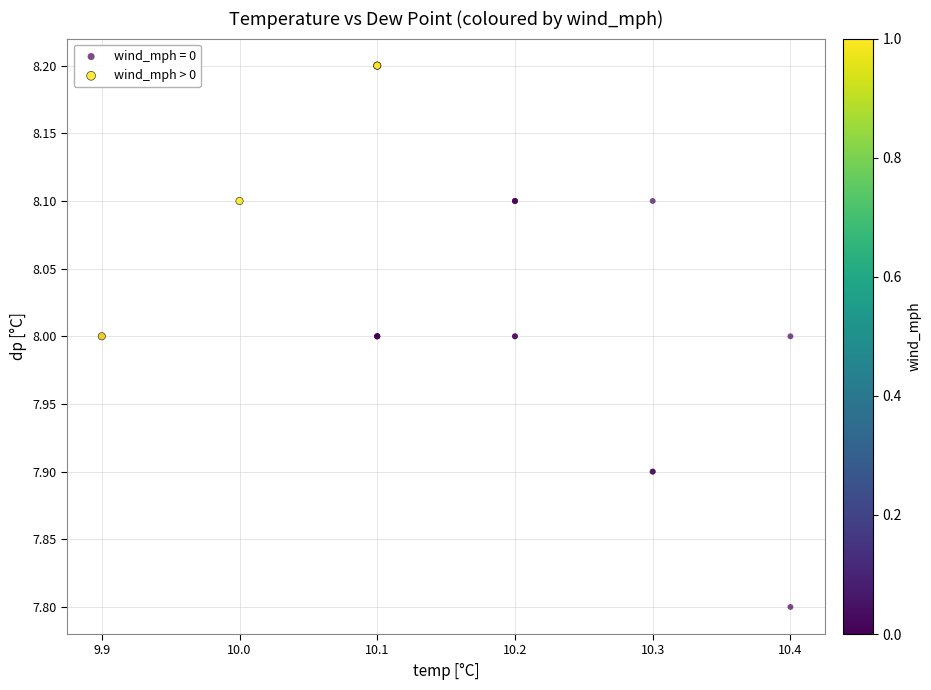

Which series has the widest spread of Y values?

wind_mph = 0